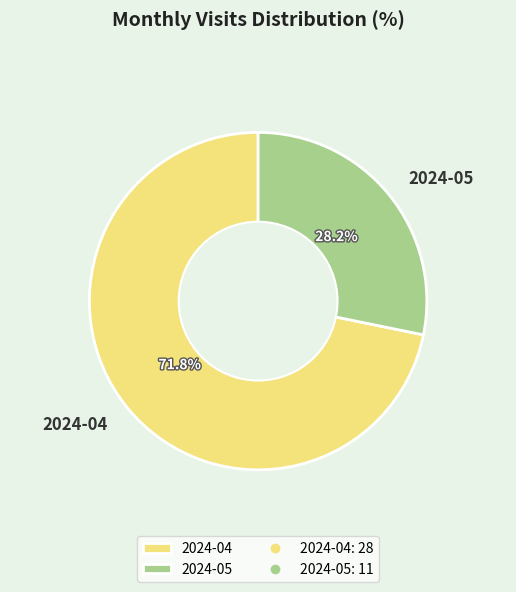

What percentage is the 2024-05 slice, to the nearest percent?

28%